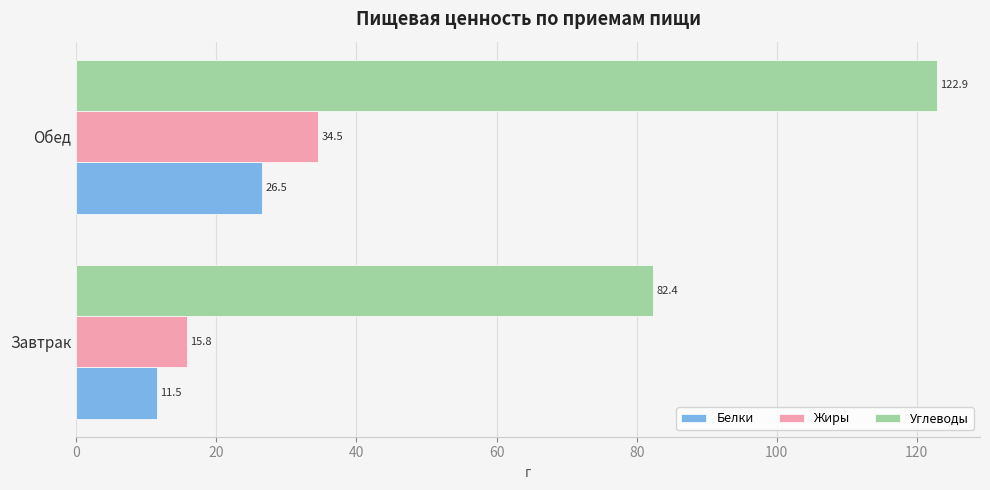

What is the sum of all Углеводы values?

205.3